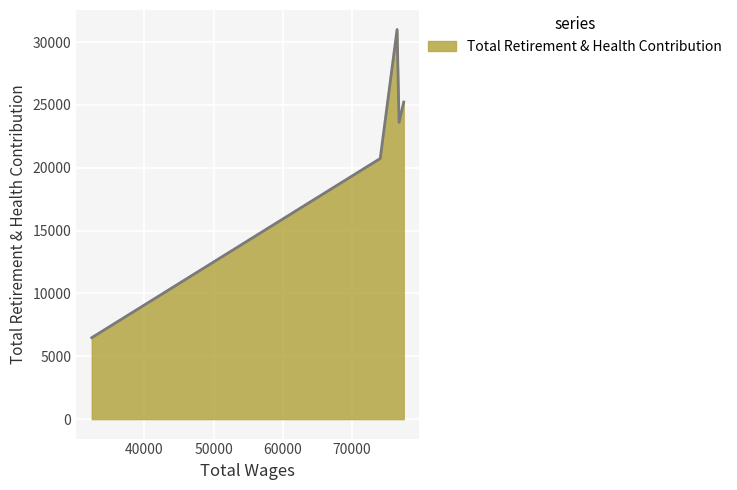

True or false: the data has more than 2 interior local peaks.

False